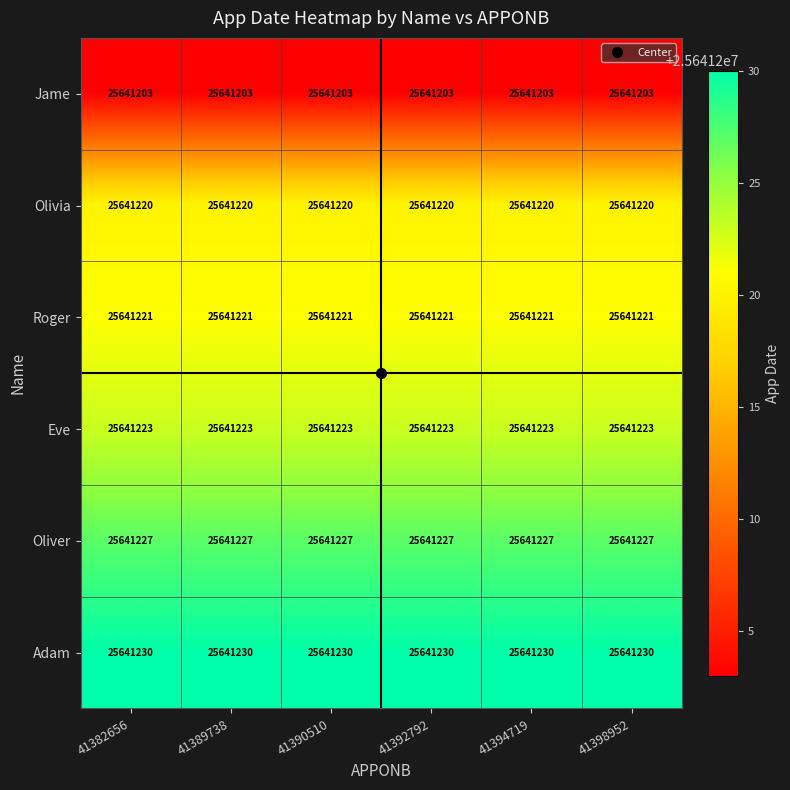

The value of Roger at 41389738 is 25641221. True or false?

True